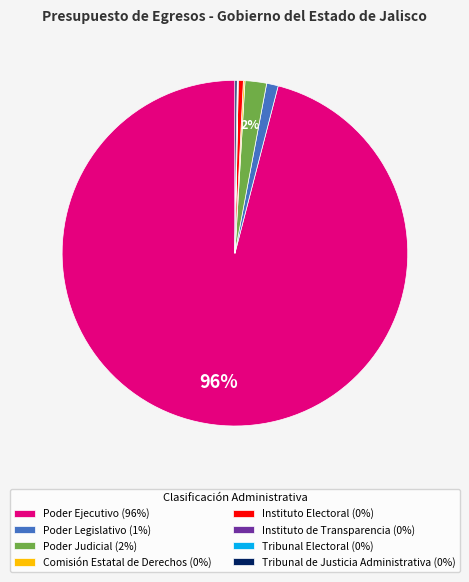

Combined, do Poder Legislativo (1%) and Poder Judicial (2%) account for over 50%?

No